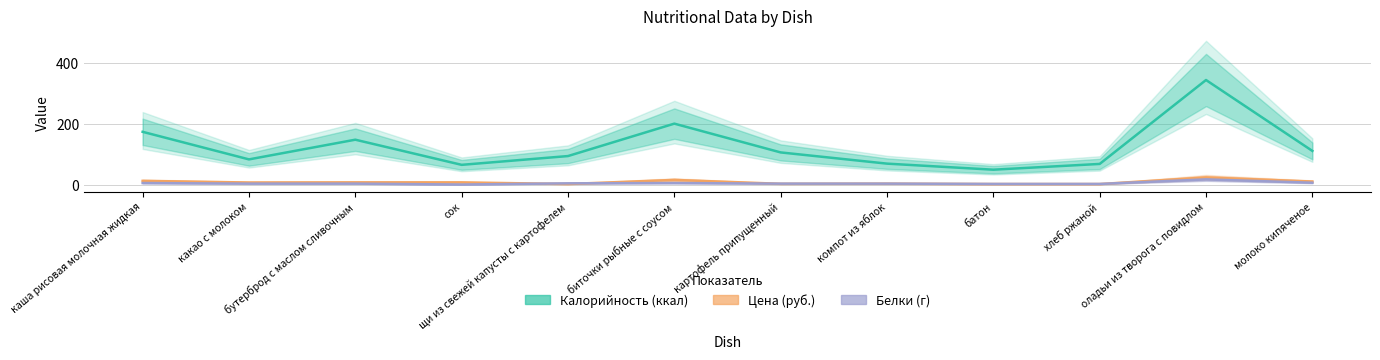

At which label does Калорийность (ккал) first exceed 106?

каша рисовая молочная жидкая